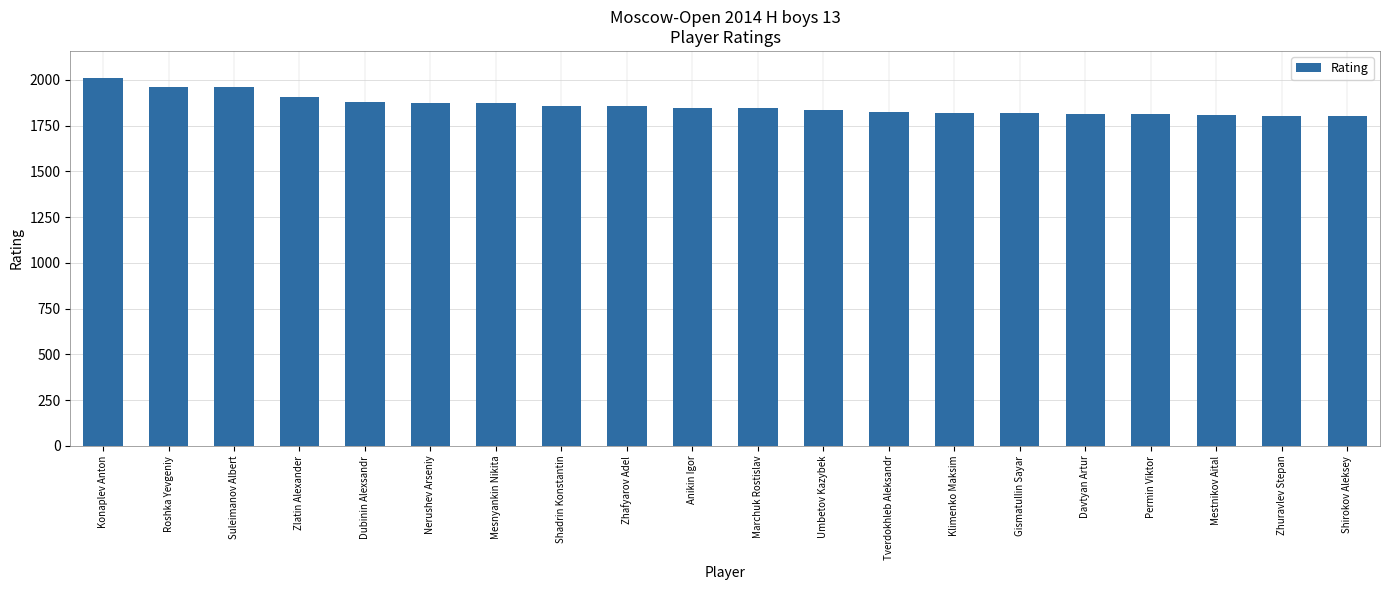

Which category has the highest value across all series?

Konaplev Anton